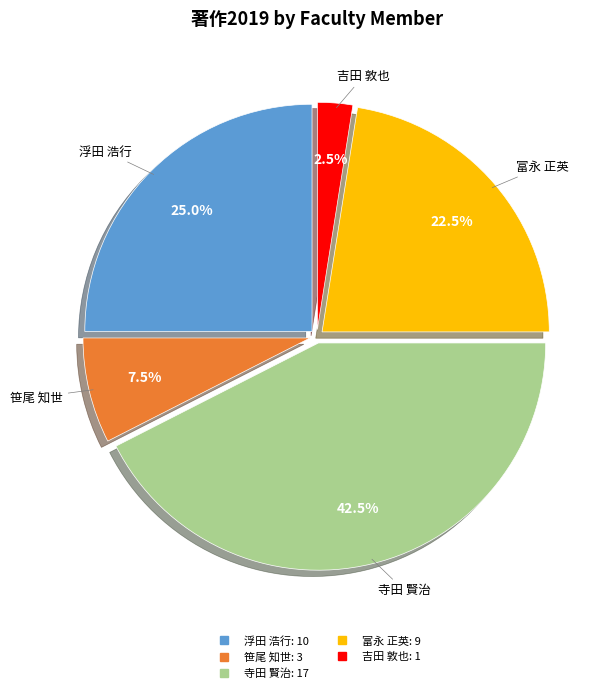

Is there any slice that represents more than half of the pie?

No